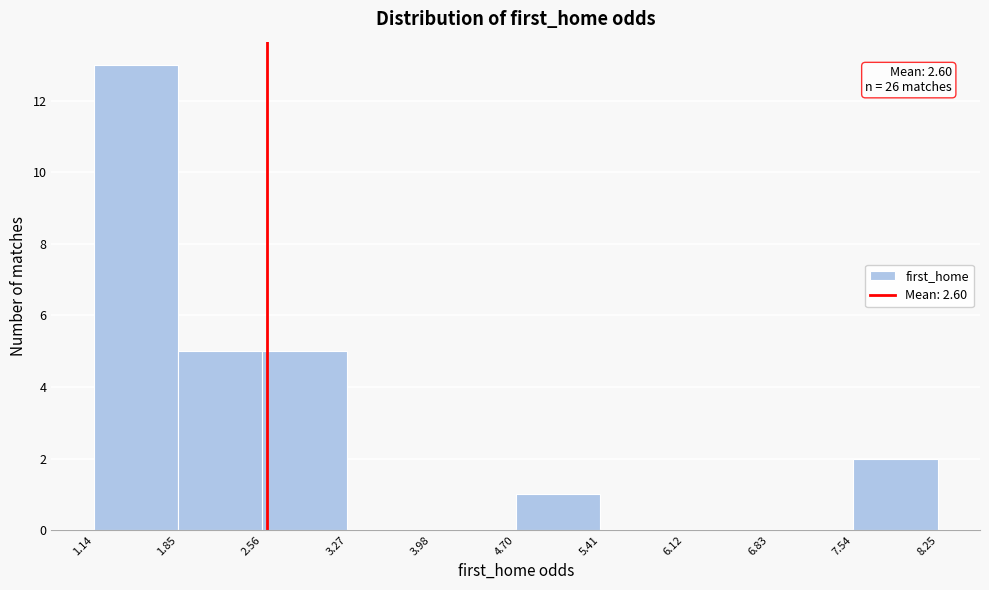

Which range on the x-axis has the tallest bar?

1.14 to 1.85